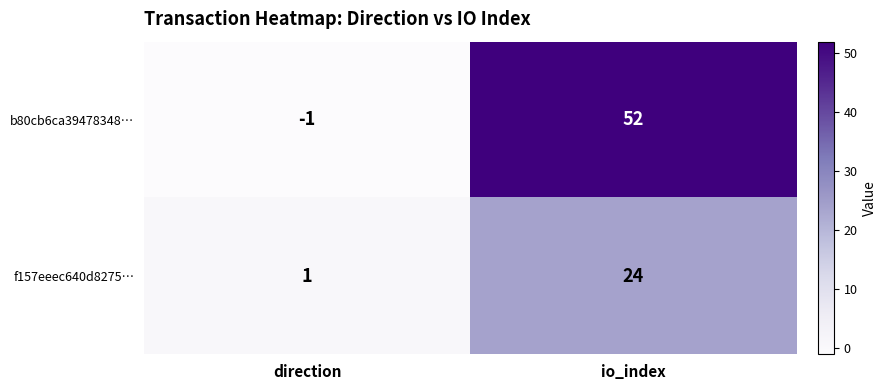

Which series changed the most between direction and io_index?

b80cb6ca39478348…